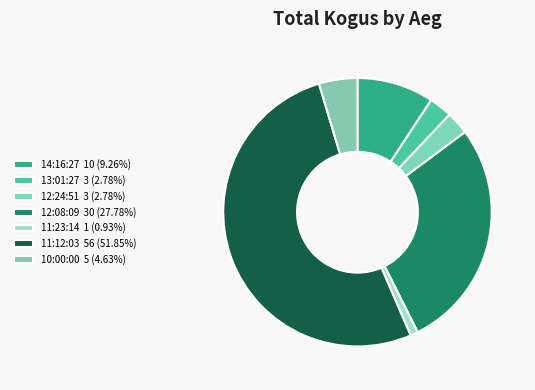

The 12:08:09 slice represents 34% of the pie. True or false?

False